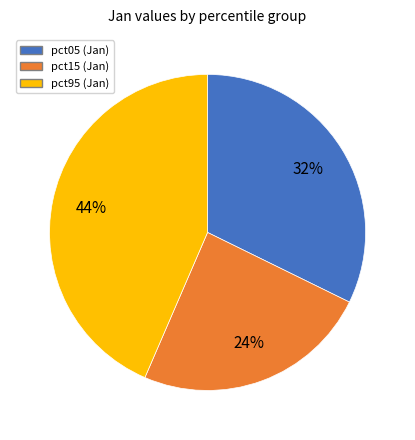

To the nearest percent, what is the average slice percentage?

33%